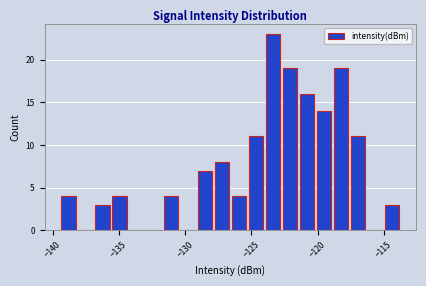

Around what value on the x-axis is the tallest bar? Give the approximate position of its centre, as read against the axis.

-123.5